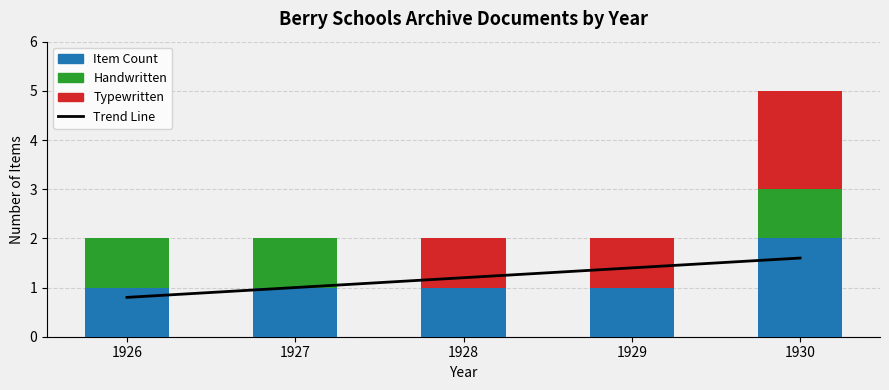

The Typewritten series shows 1.0 at 1929. True or false?

True